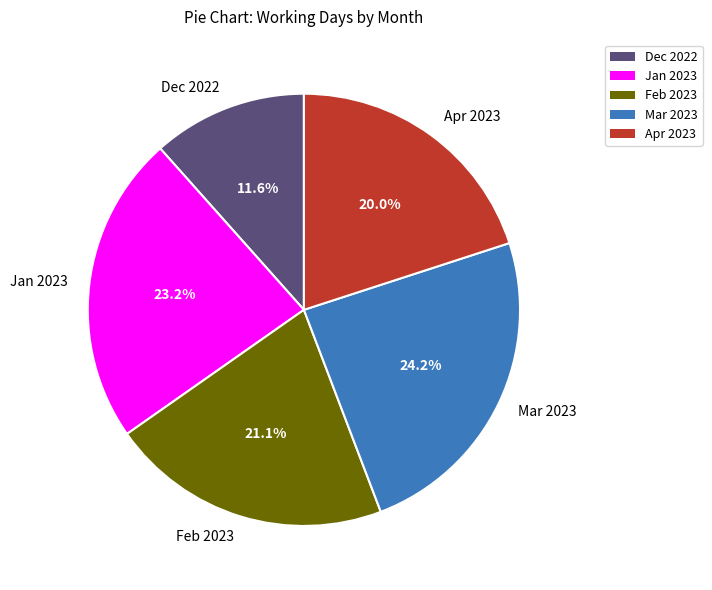

How much of the chart is everything except Jan 2023?

76.8%